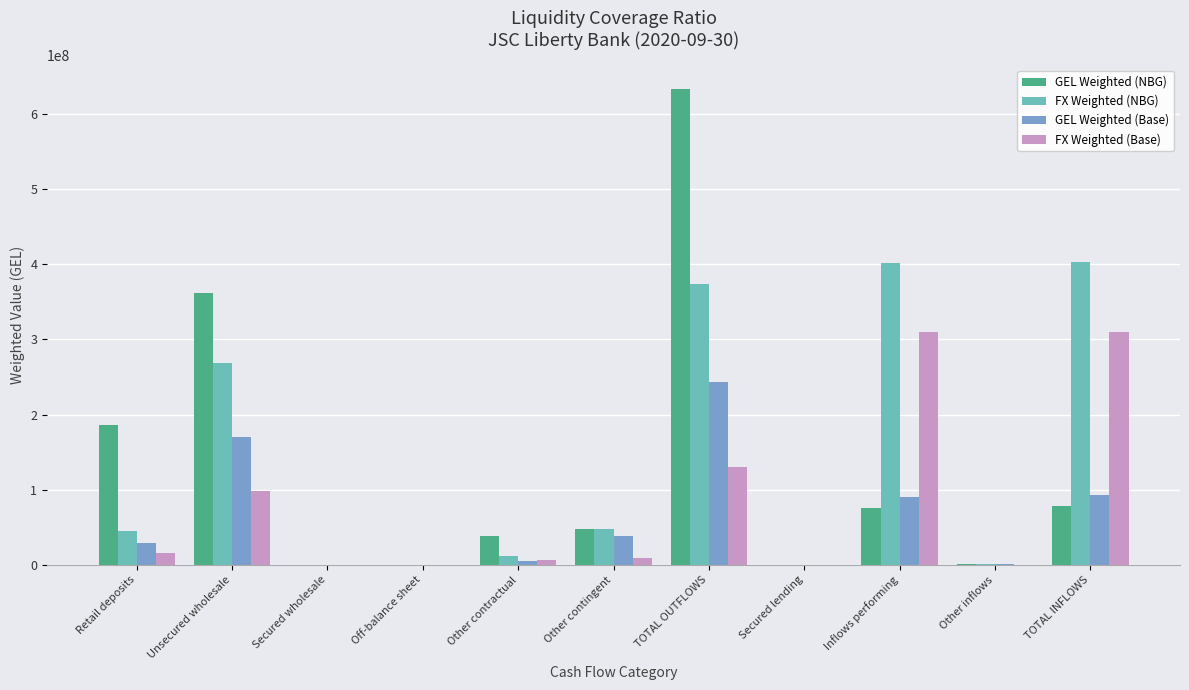

What is the average value of the GEL Weighted (Base) series?

61180139.4